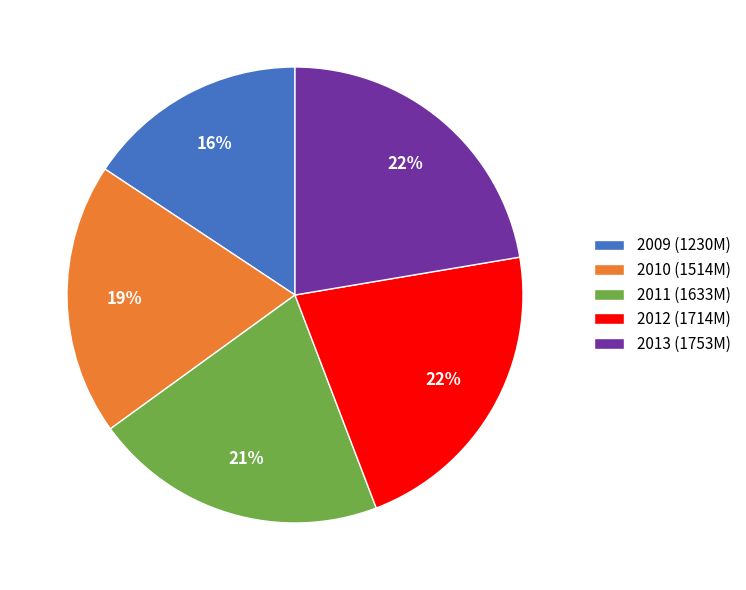

Does any single category account for the majority?

No